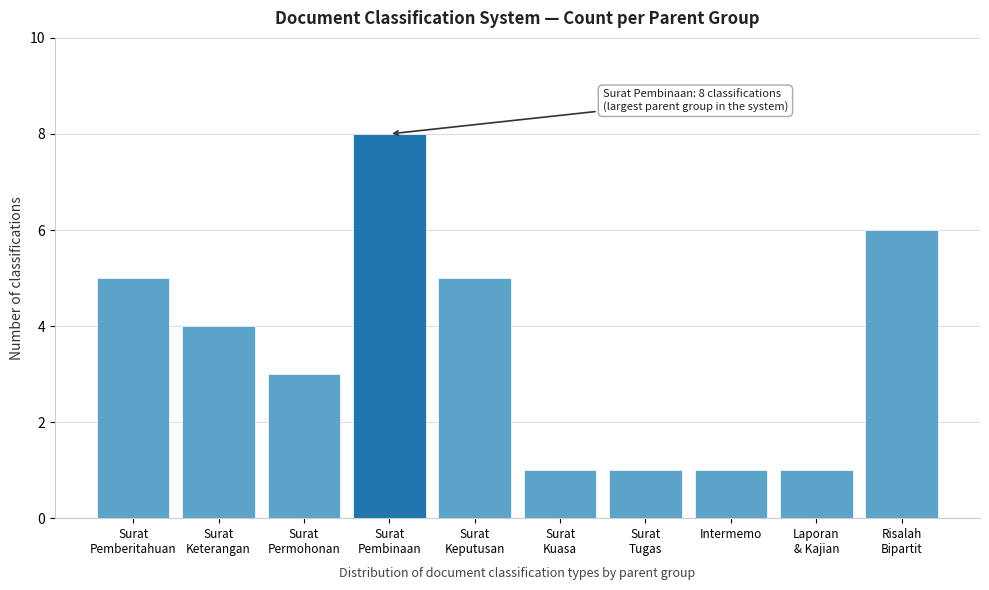

Reading right to left, transcribe all the data shown in this chart.

6	1	1	1	1	5	8	3	4	5